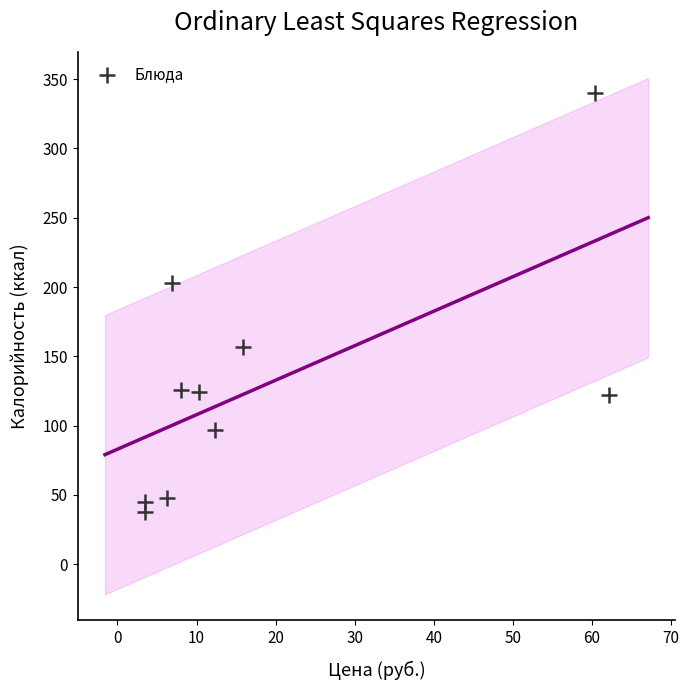

What is the range of Y values (max minus min)?

302